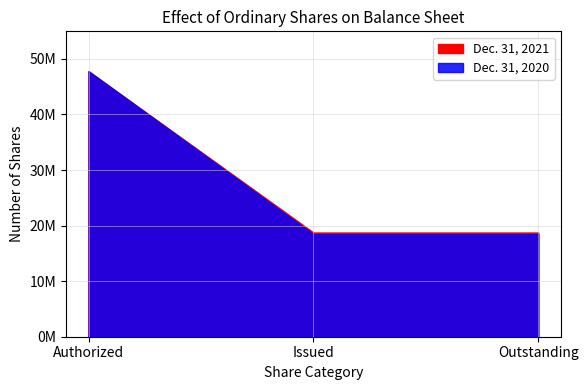

What is the minimum value for Dec. 31, 2021?

18756570